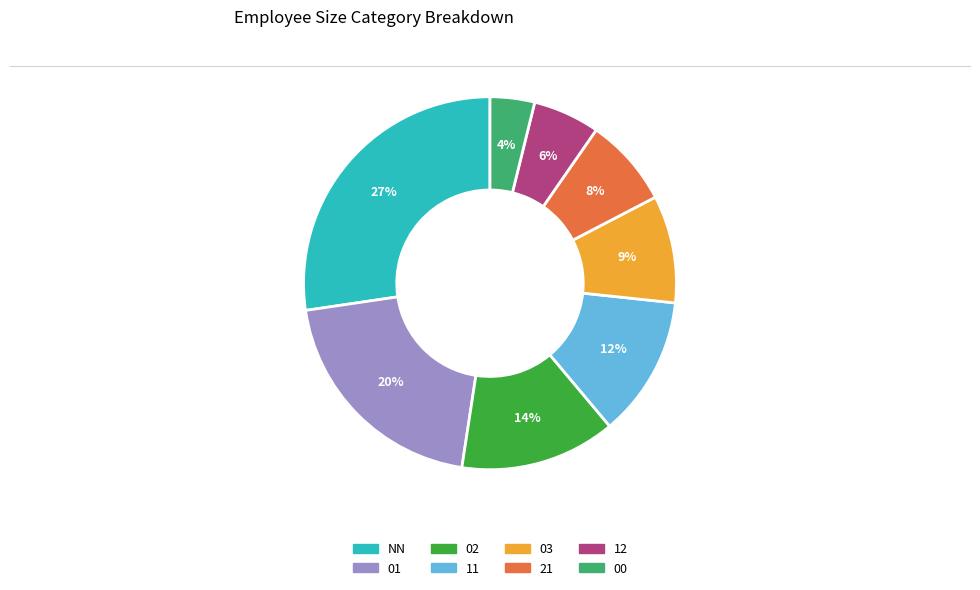

To the nearest percent, what portion does 11 represent?

12%